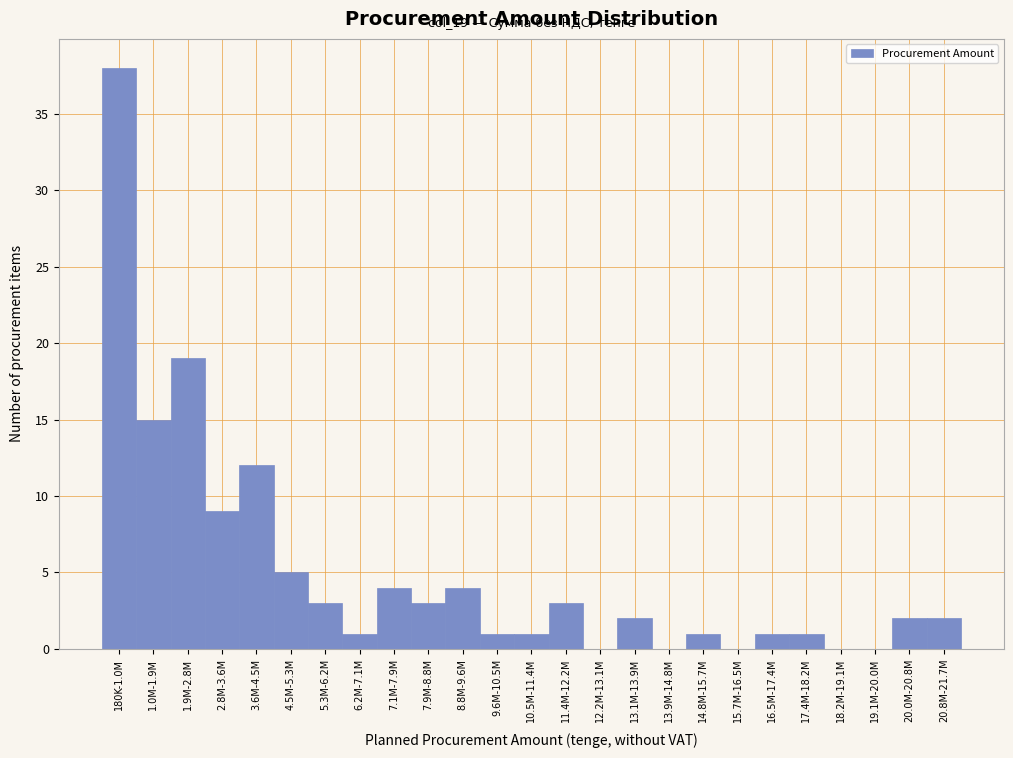

Reading right to left, list all the values displayed in this chart.

20.8M-21.7M=2	20.0M-20.8M=2	19.1M-20.0M=0	18.2M-19.1M=0	17.4M-18.2M=1	16.5M-17.4M=1	15.7M-16.5M=0	14.8M-15.7M=1	13.9M-14.8M=0	13.1M-13.9M=2	12.2M-13.1M=0	11.4M-12.2M=3	10.5M-11.4M=1	9.6M-10.5M=1	8.8M-9.6M=4	7.9M-8.8M=3	7.1M-7.9M=4	6.2M-7.1M=1	5.3M-6.2M=3	4.5M-5.3M=5	3.6M-4.5M=12	2.8M-3.6M=9	1.9M-2.8M=19	1.0M-1.9M=15	180K-1.0M=38